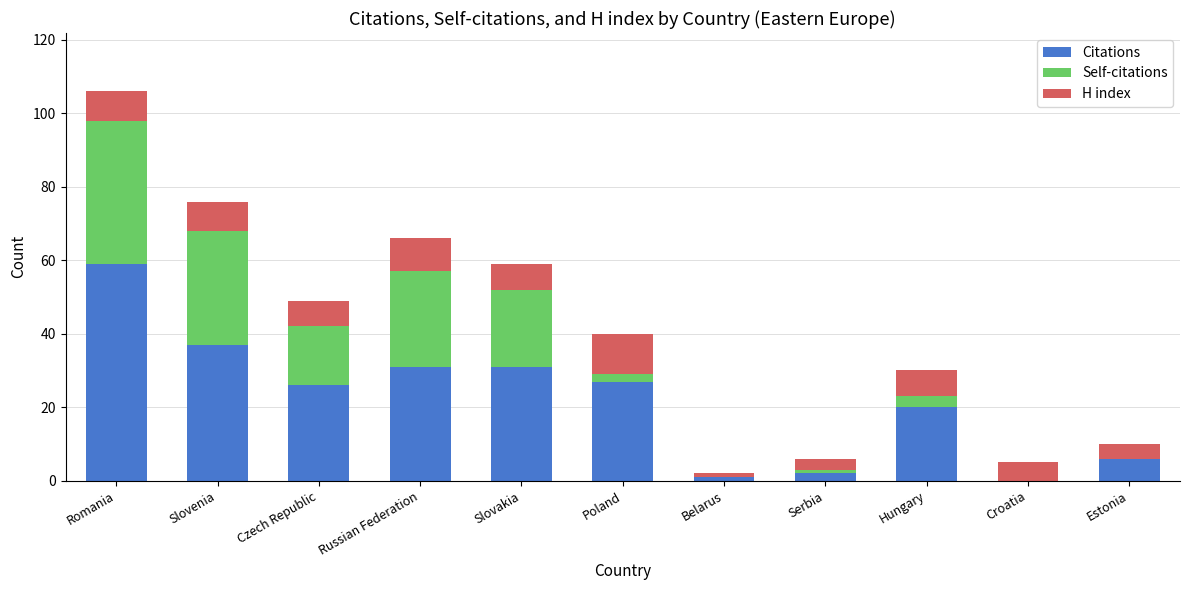

At which label does Citations reach its peak?

Romania